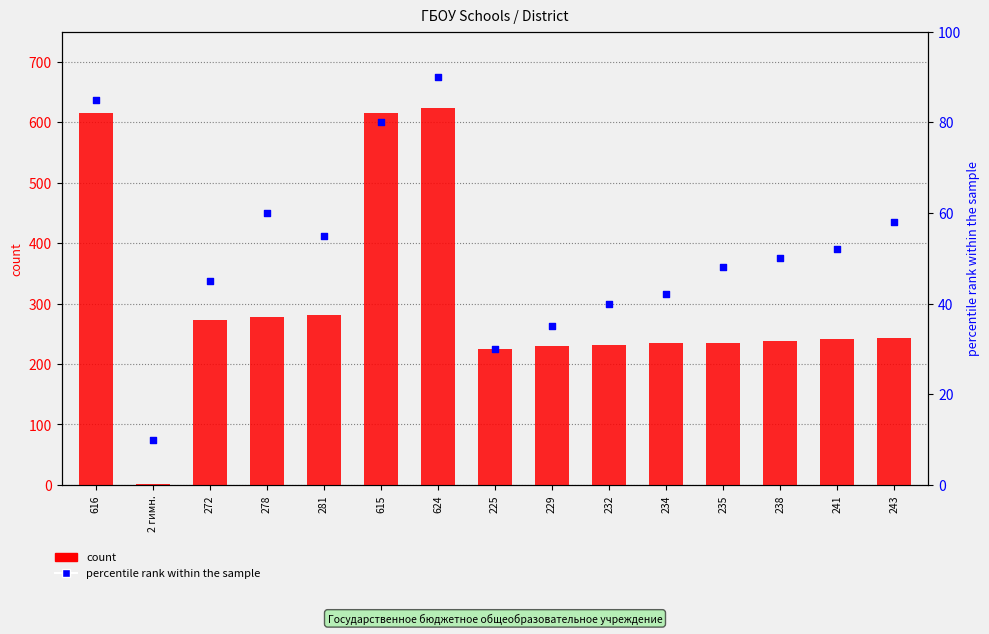

Is the value of percentile rank within the sample at 272 greater than the value of count at 615?

No